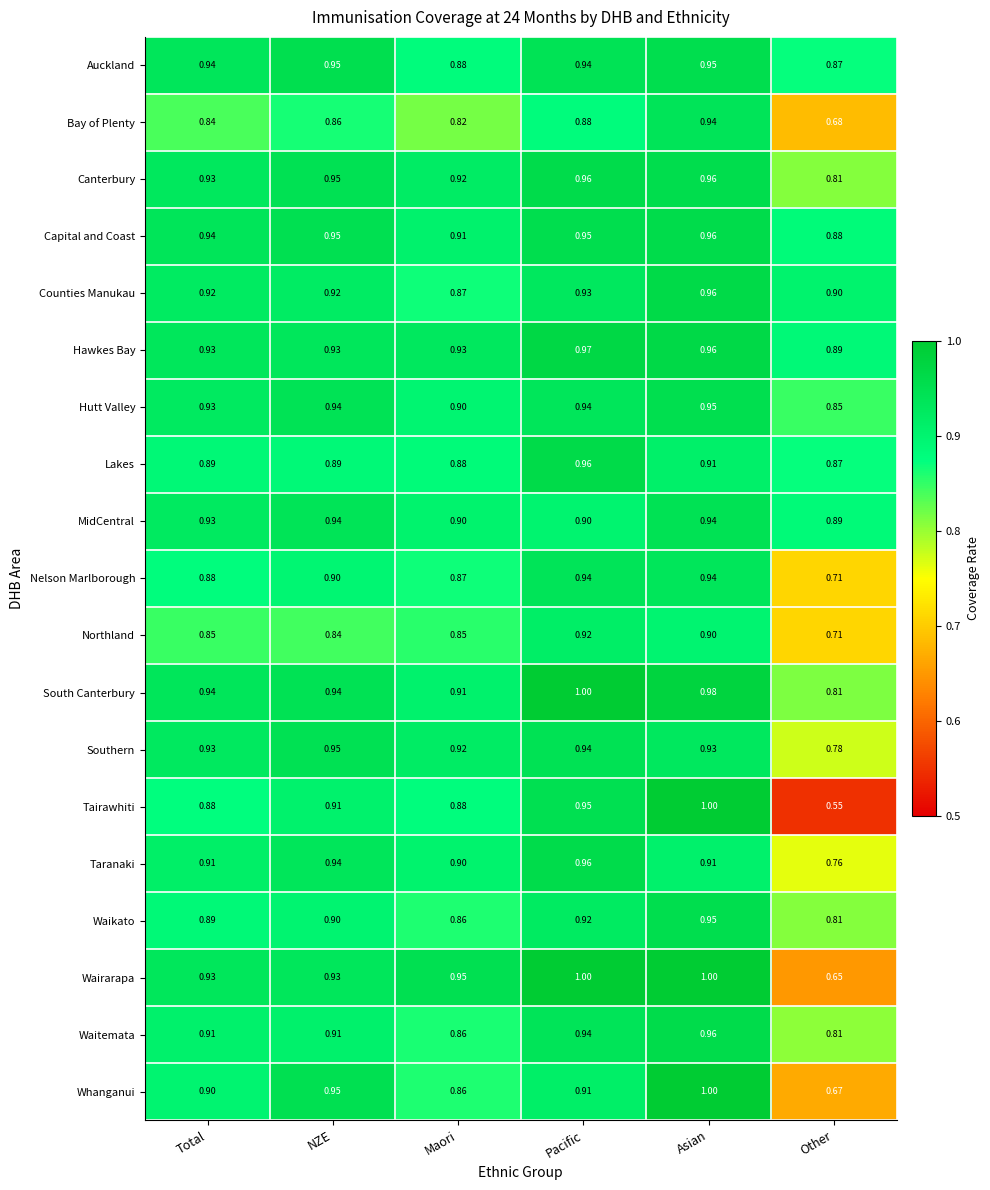

At how many categories does at least one series exceed 0?

6